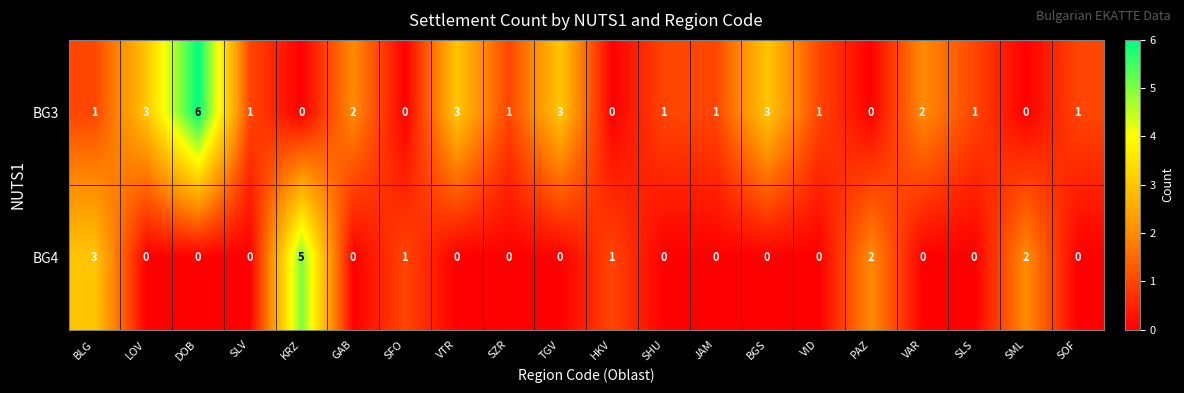

What is the spread (max minus min) of values at SML?

2